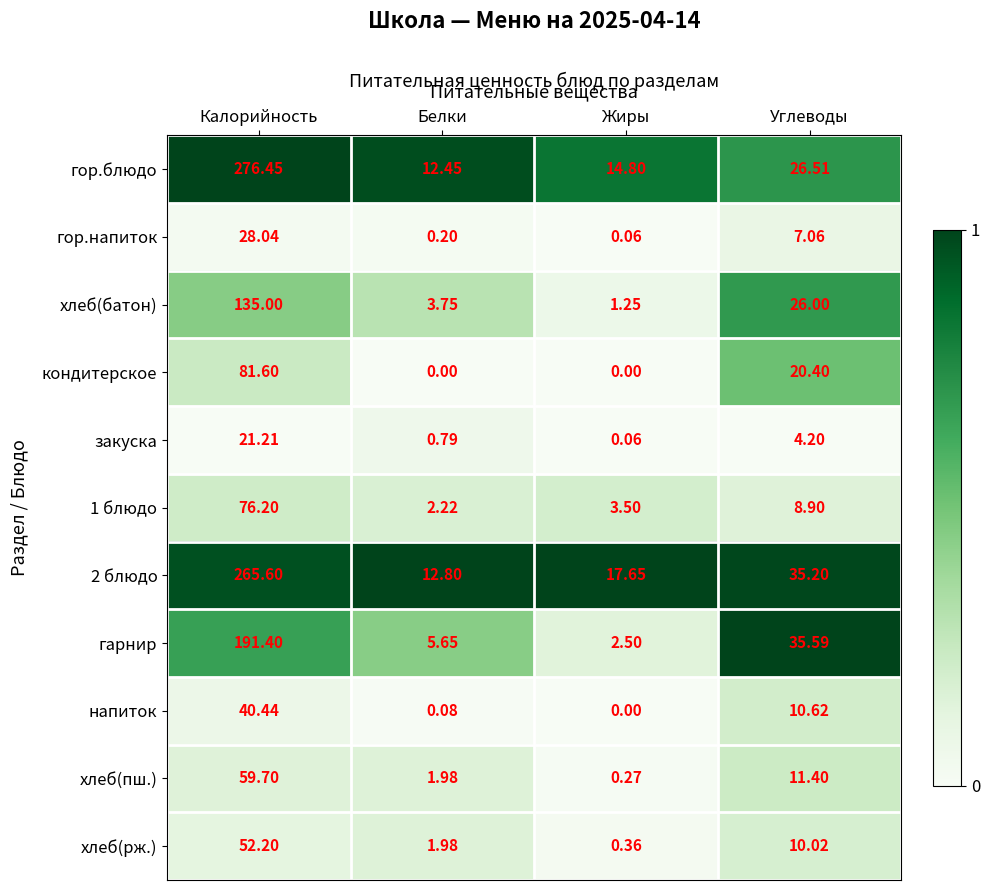

Is the value of гор.напиток at Углеводы greater than the value of напиток at Жиры?

Yes